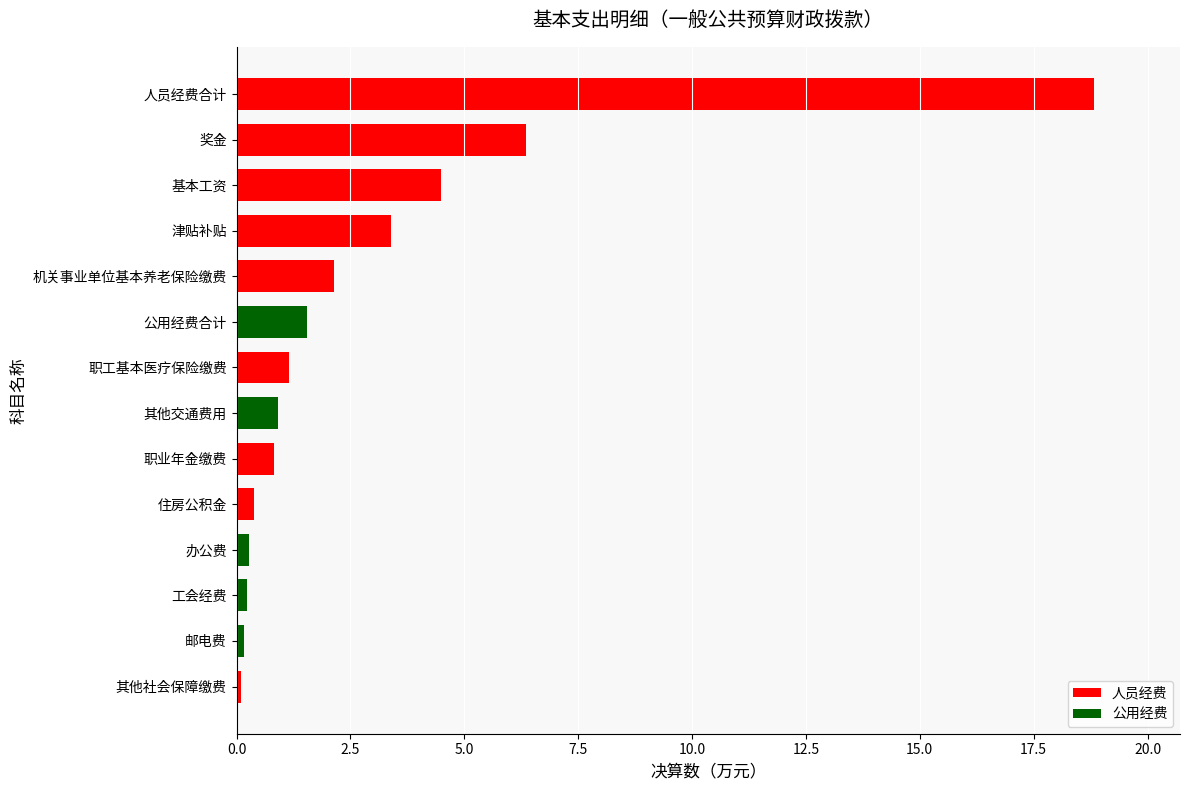

What is the average value?

2.9